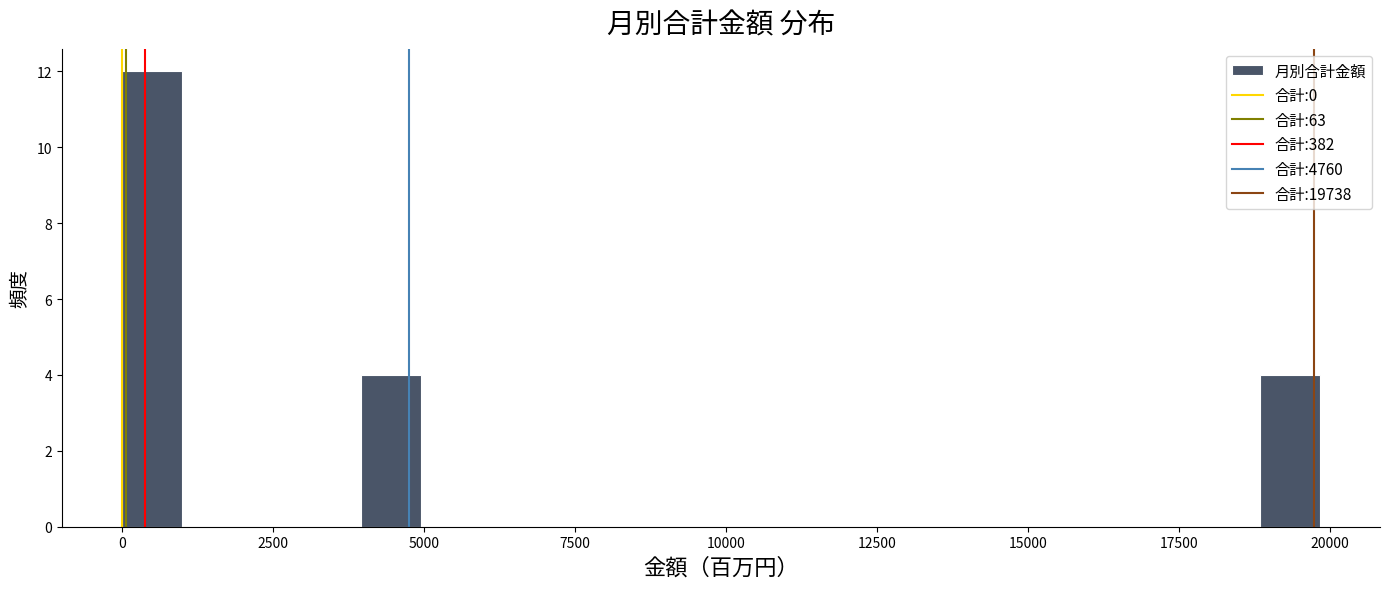

Around what value on the x-axis is the tallest bar? Give the approximate position of its centre, as read against the axis.

500